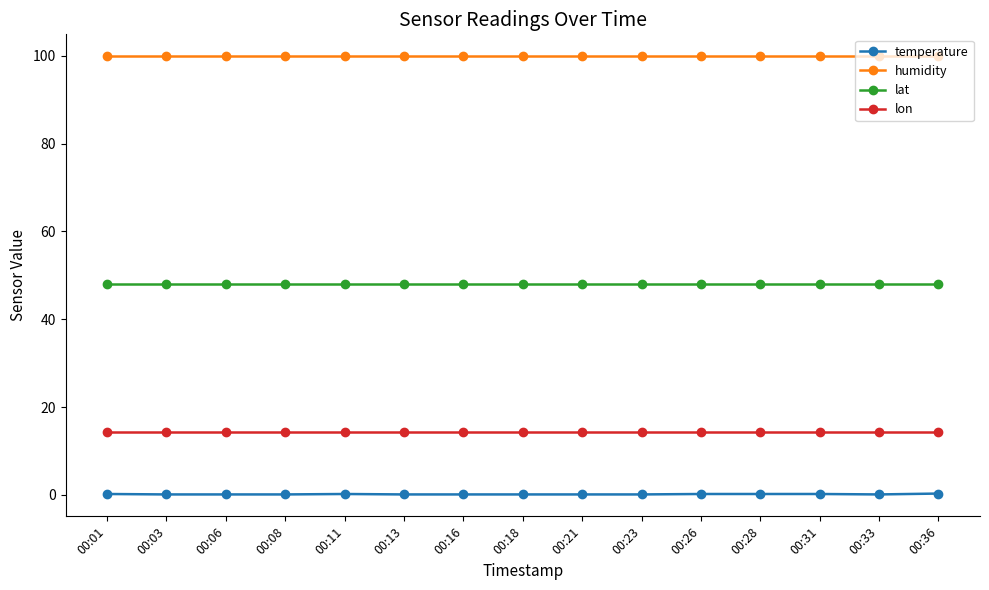

Does the chart display data point markers on the line(s)?

Yes